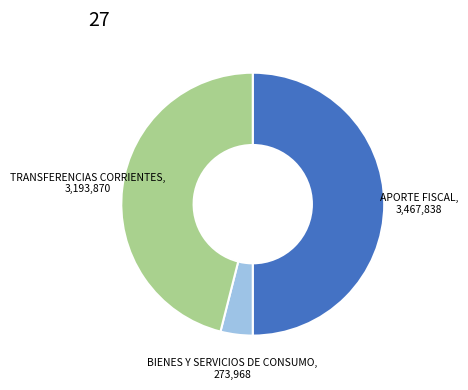

Which category has the biggest portion of the pie?

APORTE FISCAL